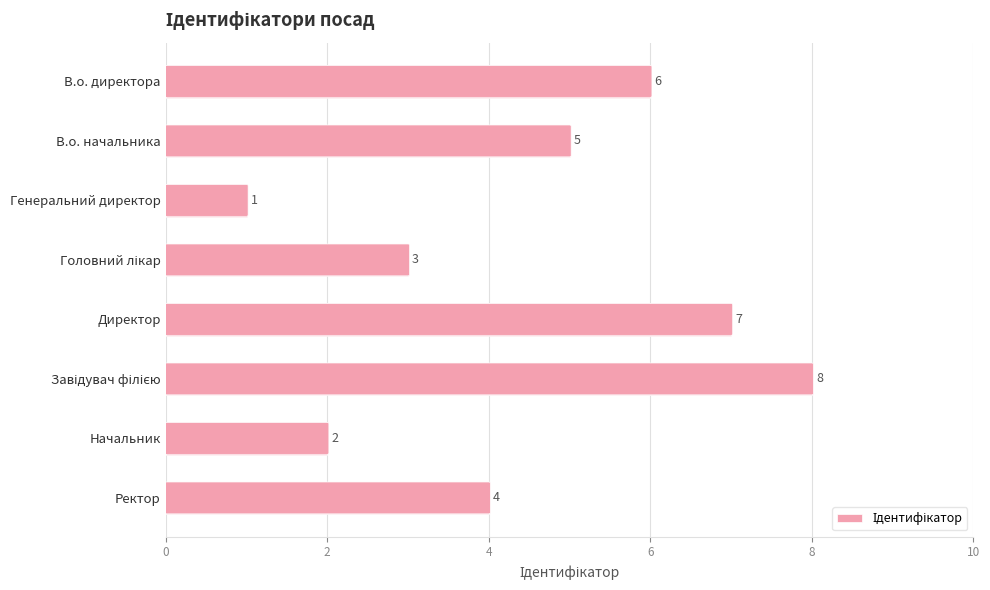

How many distinct data groups are displayed?

1